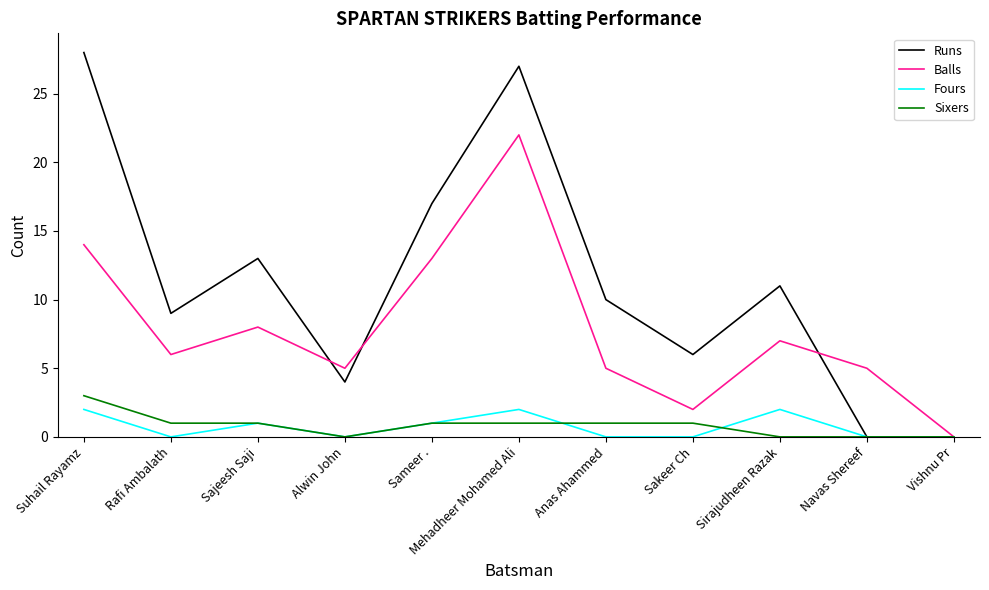

What position from the left is Alwin John?

4